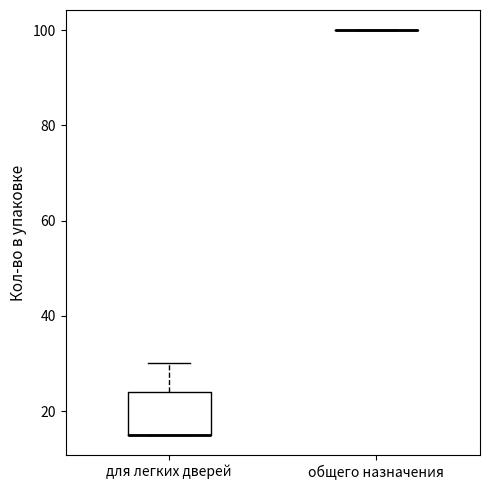

Reading left to right, transcribe this box plot: for each box, give where its median line is, the range the box spans, and where its two whiskers end, as read against the y-axis. The values are not printed on the chart, so give them approximately, as read against the axis.

для легких дверей: median 16 (drawn on the box's lower edge), box 16 to 24, whiskers 16 to 30
общего назначения: box collapsed to a line at 100, whiskers 100 to 100